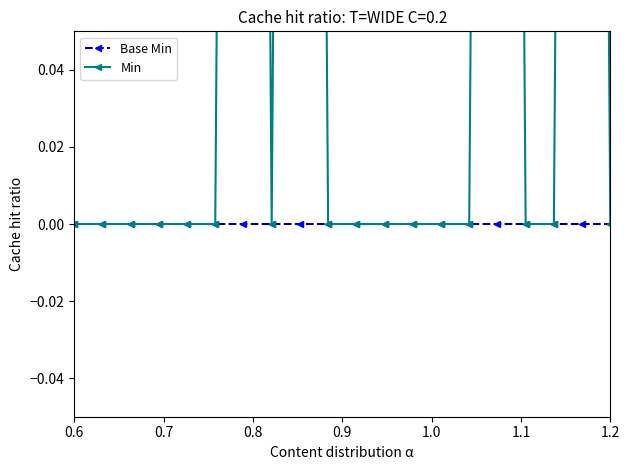

At how many categories does at least one series exceed 0?

4